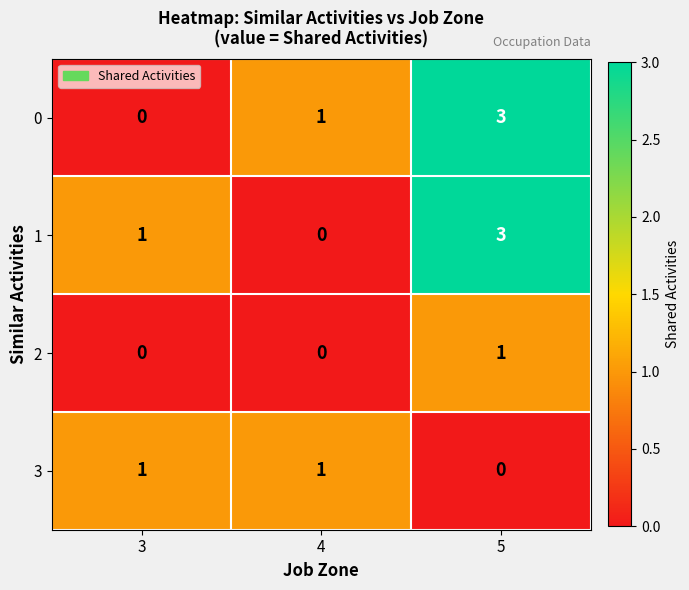

The 1 series shows 0 at 4. True or false?

True